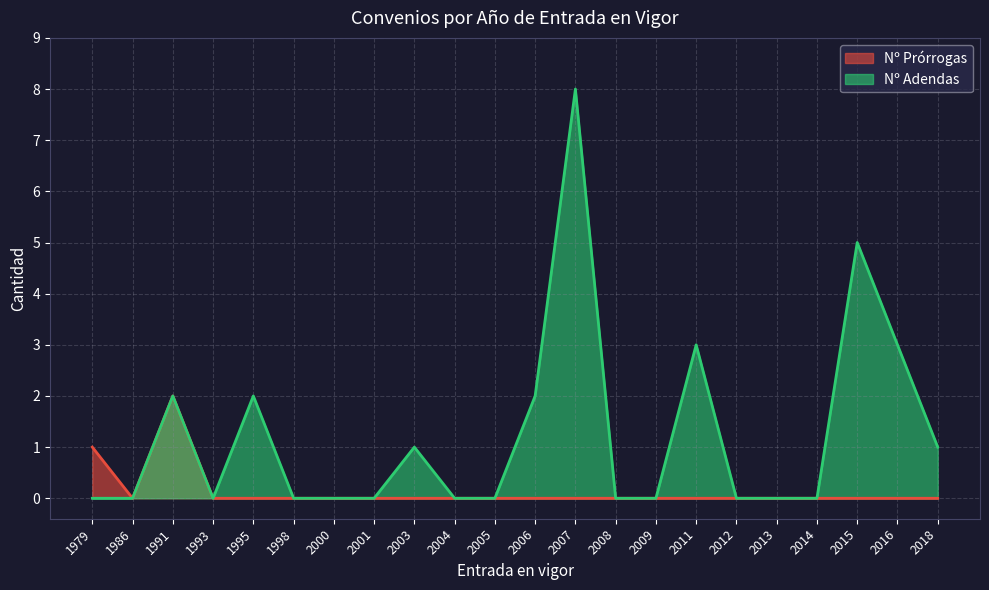

Which series has the largest range (max minus min)?

Nº Adendas